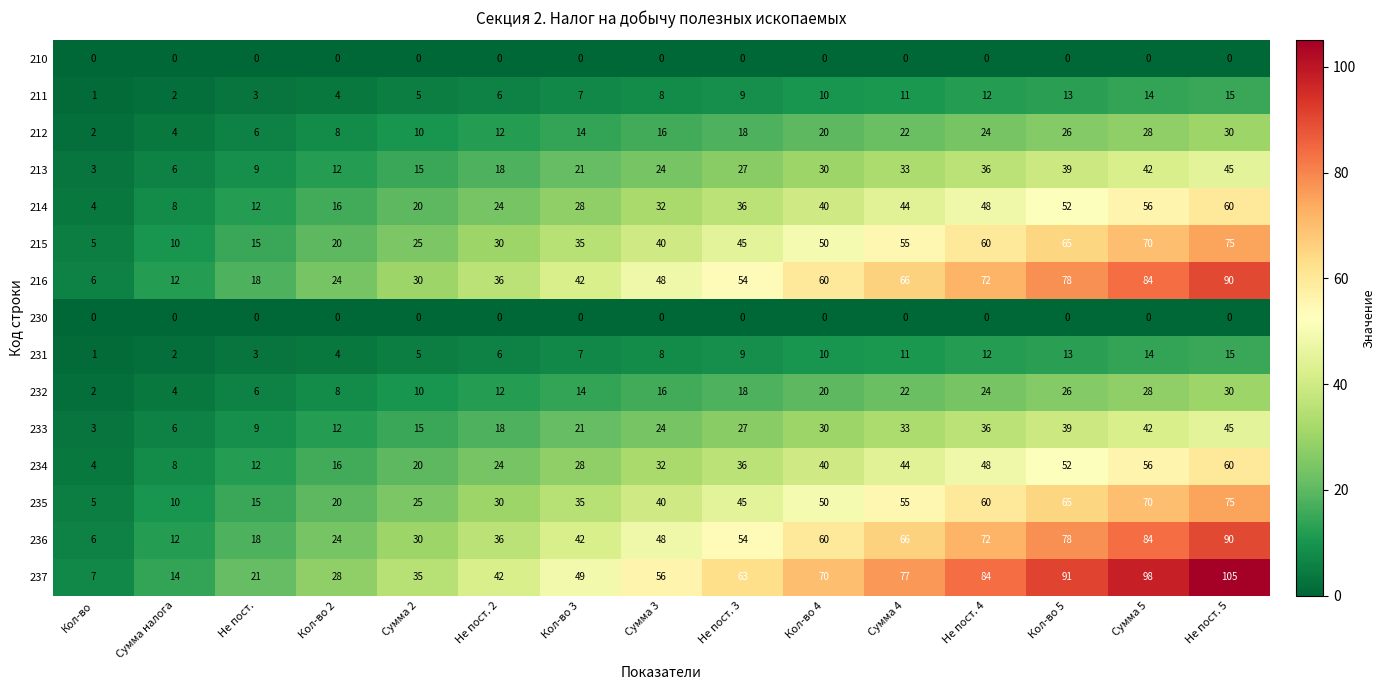

At Сумма 2, list the series in order from largest to smallest.

row_14, row_6, row_13, row_5, row_12, row_4, row_11, row_3, row_10, row_2, row_9, row_1, row_8, row_0, row_7